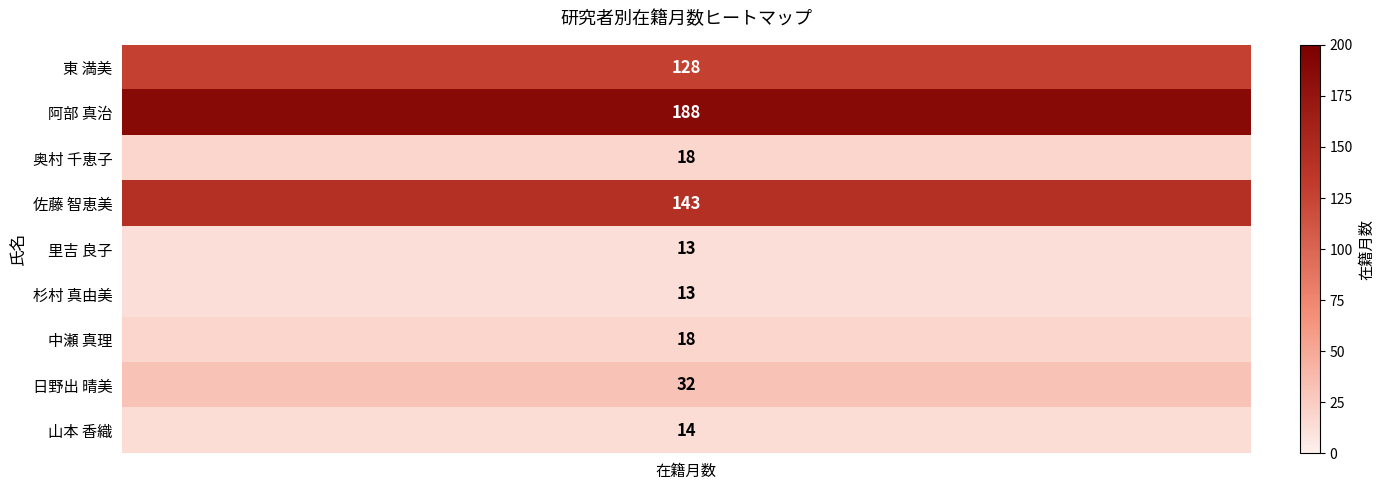

What is the change in value from 在籍月数 to 8?

-114